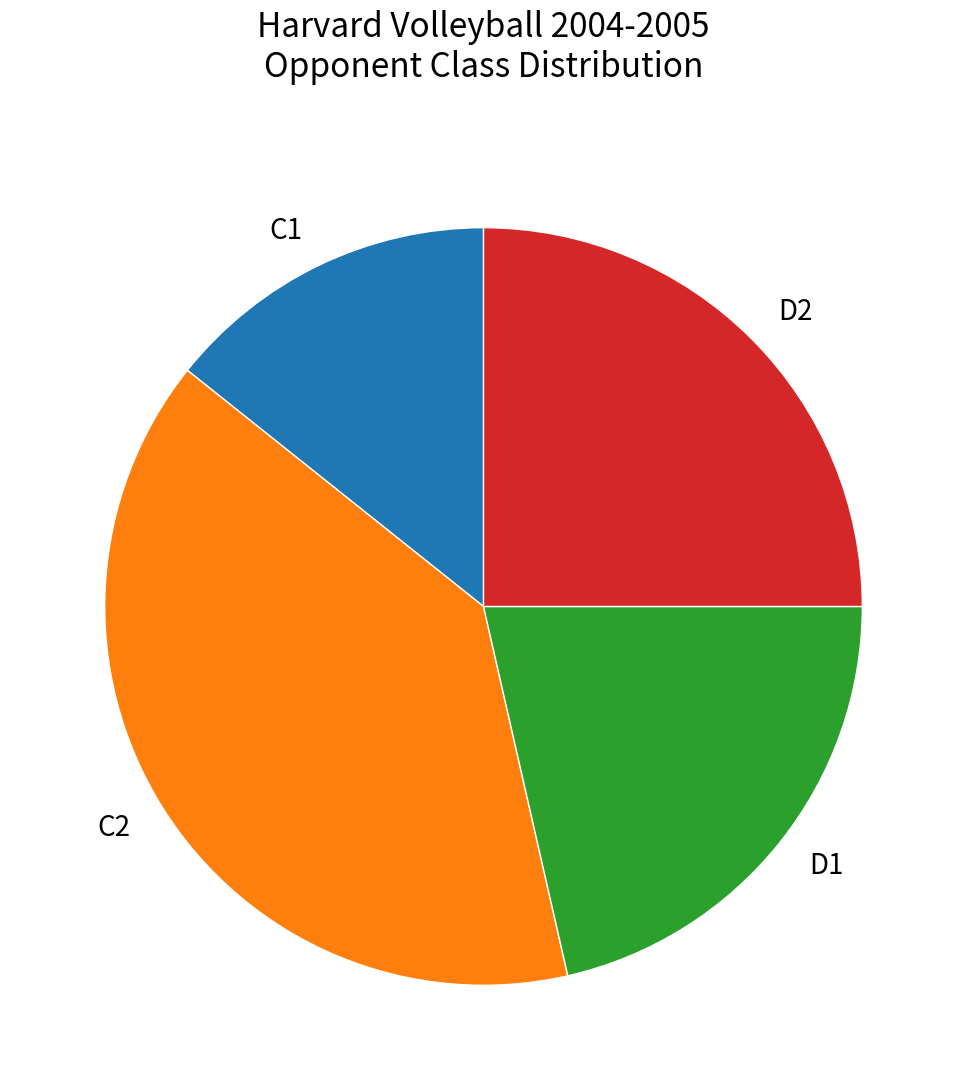

Does D2 account for over 50% of the chart?

No